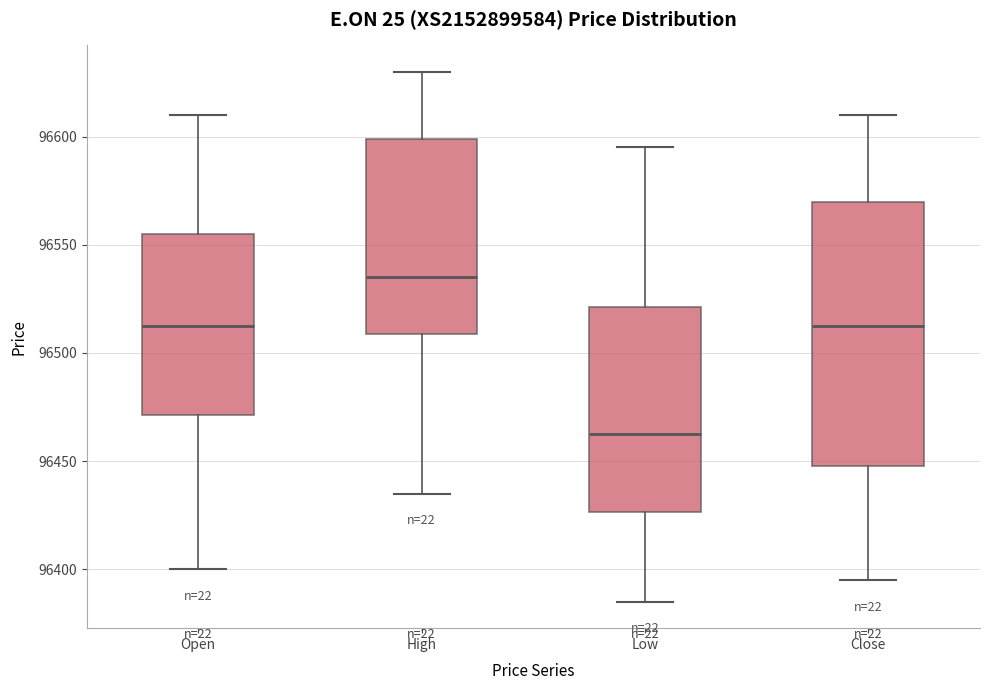

Which box has the lowest median line?

Low